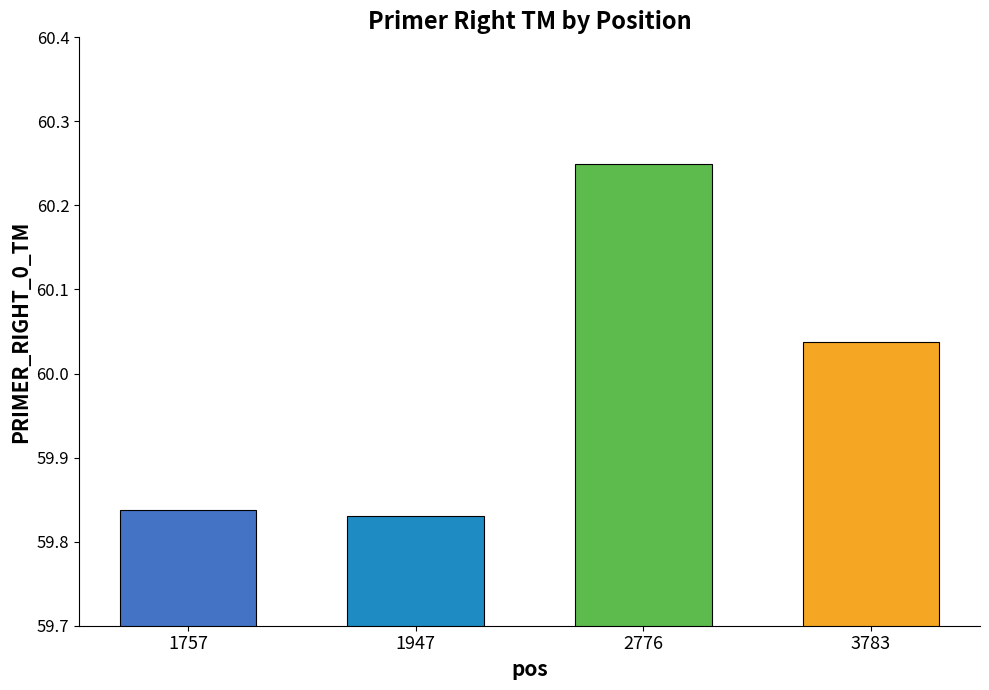

At which label is the value closest to 60?

3783